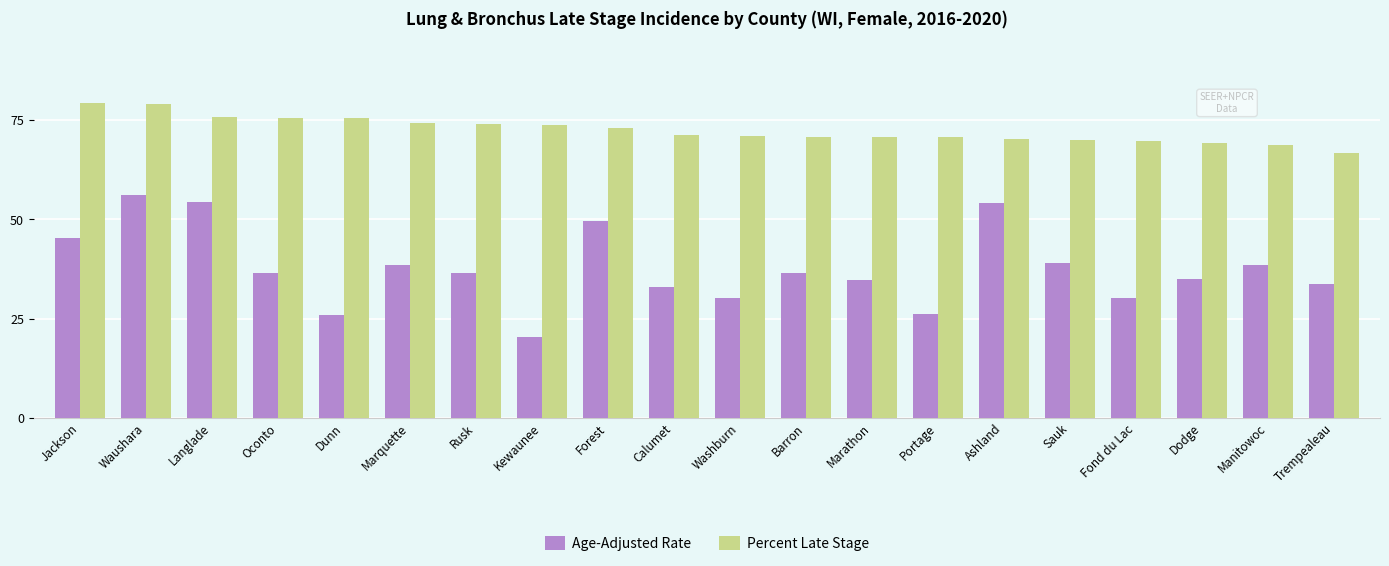

What is the maximum value for Age-Adjusted Rate?

56.2